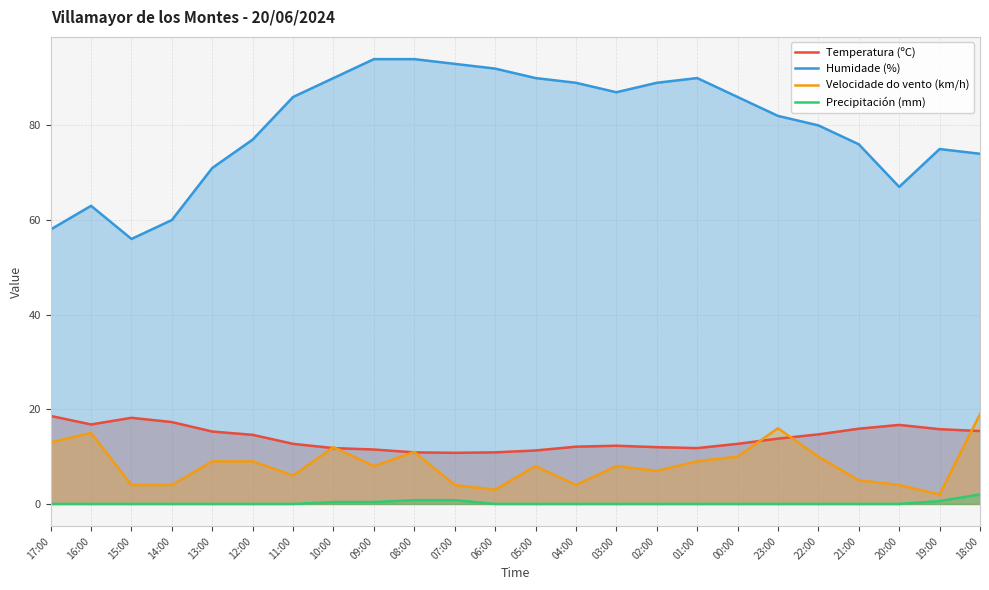

Does the chart display data point markers on the line(s)?

No